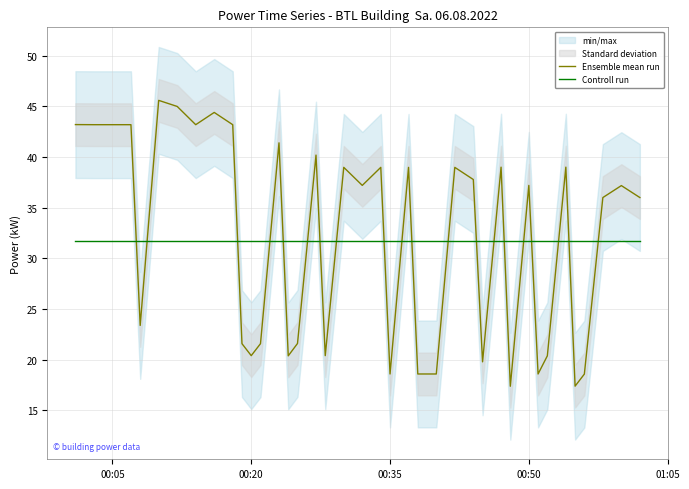

True or false: Controll run and Ensemble mean run intersect in this chart.

True